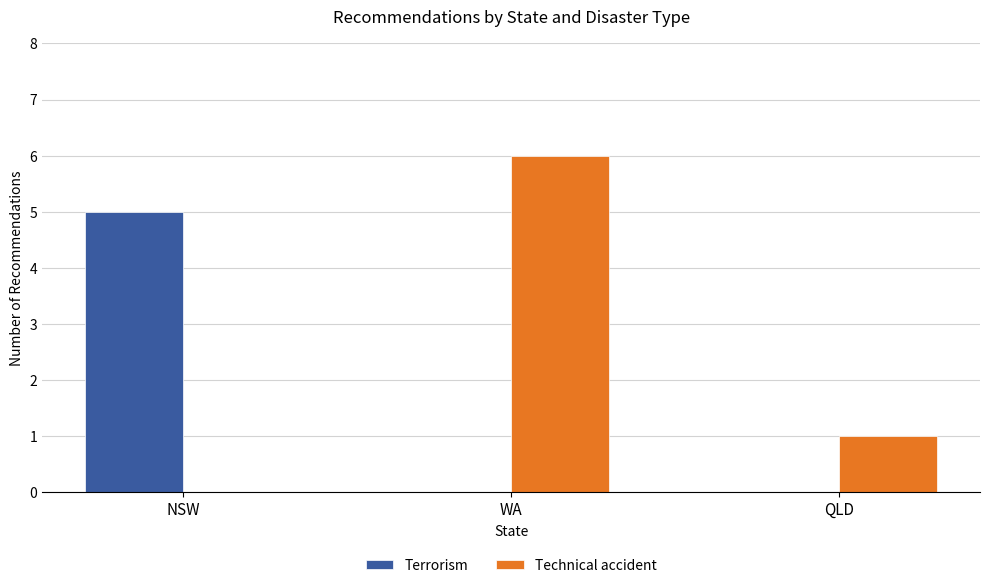

The Terrorism series shows -3 at WA. True or false?

False